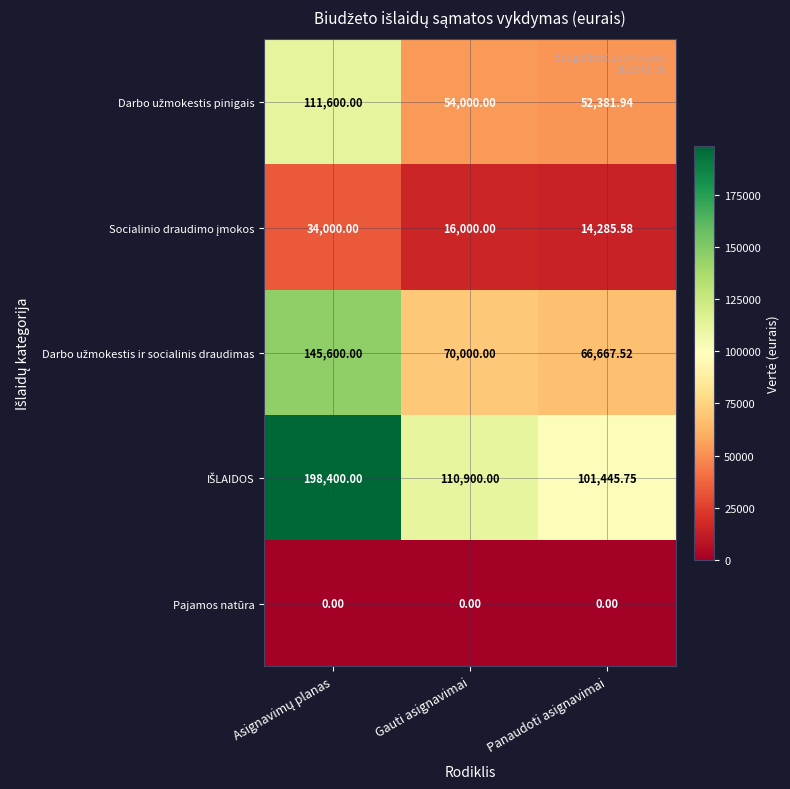

Which series changed the most between Asignavimų planas and Panaudoti asignavimai?

IŠLAIDOS